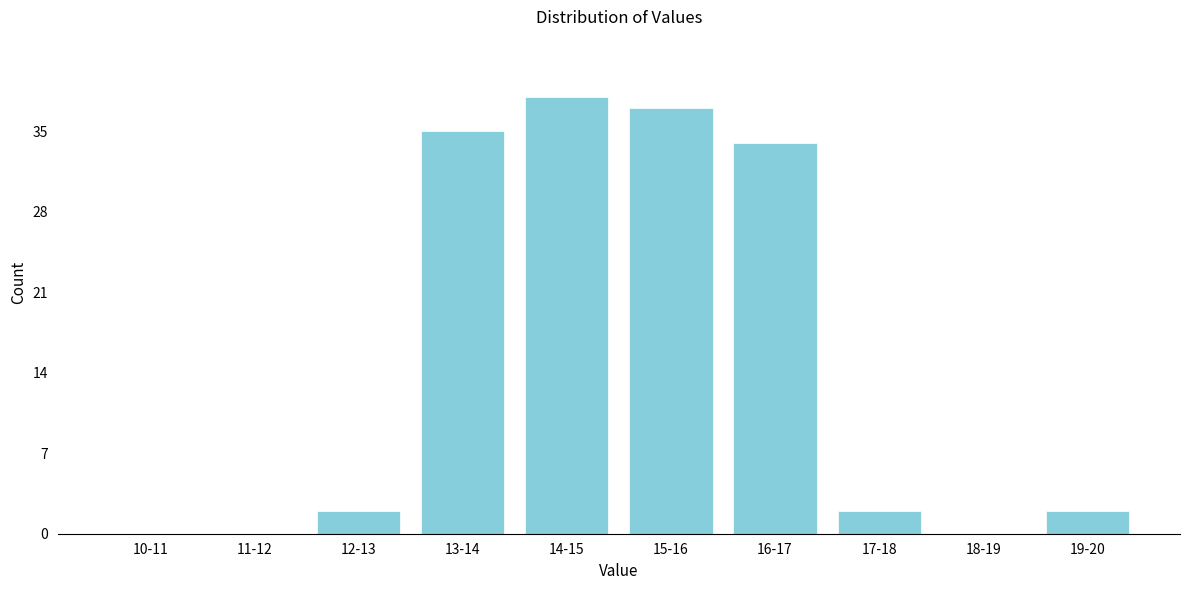

Reading right to left, what are all the values shown in this chart?

19-20=2	18-19=0	17-18=2	16-17=34	15-16=37	14-15=38	13-14=35	12-13=2	11-12=0	10-11=0